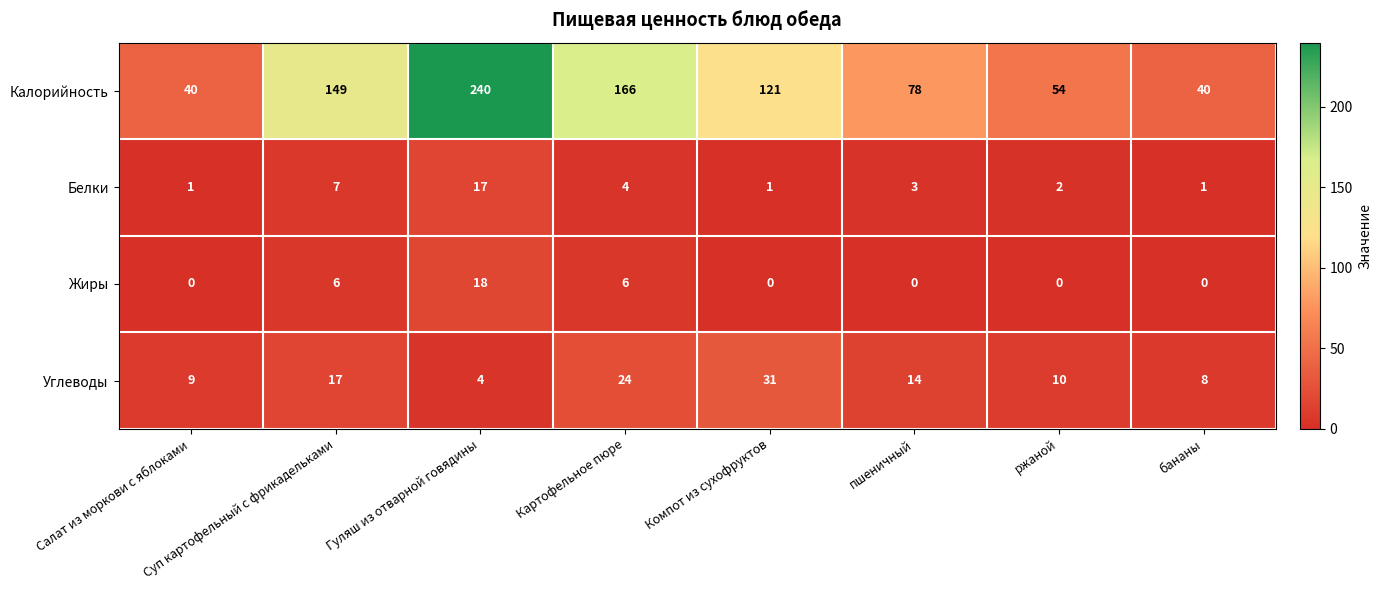

True or false: Углеводы has a value of 24 at Картофельное пюре.

True